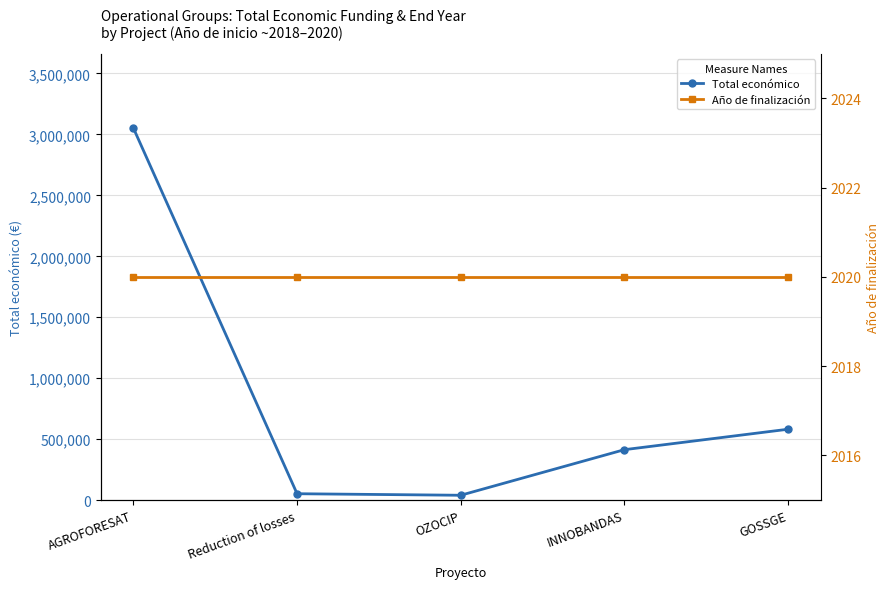

At which category is the sum across all series the highest?

AGROFORESAT